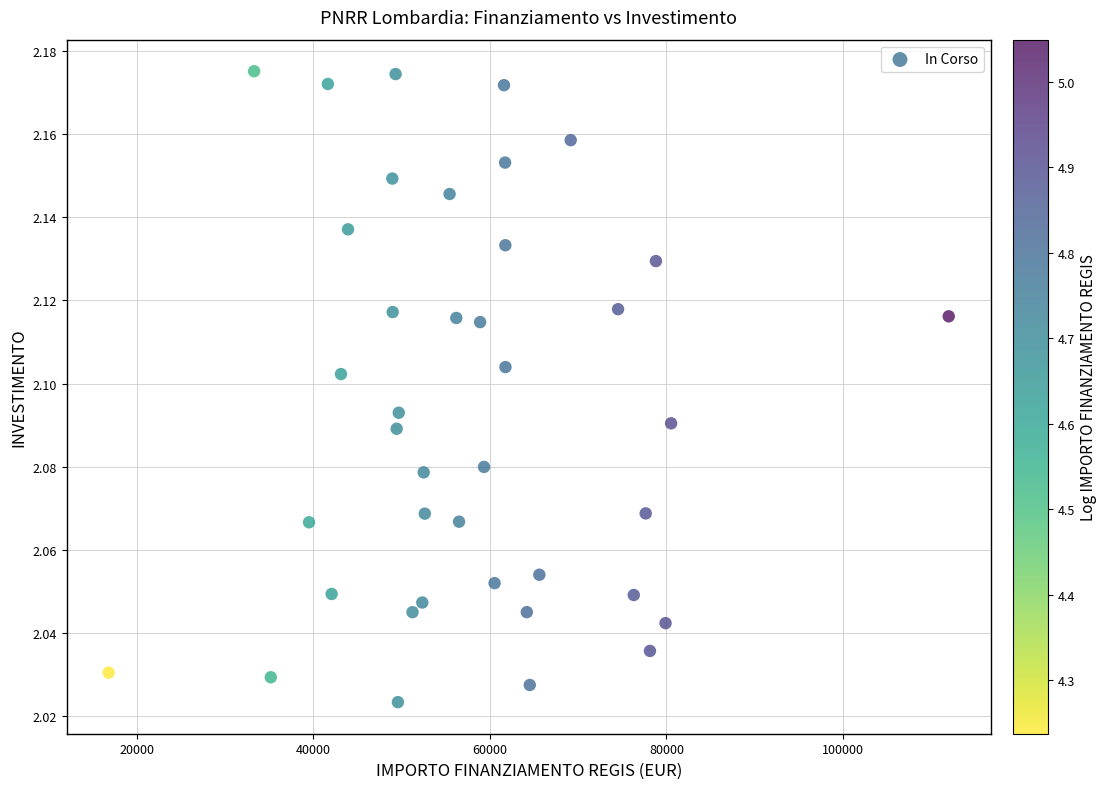

What is the range of X values (max minus min)?

95206.9